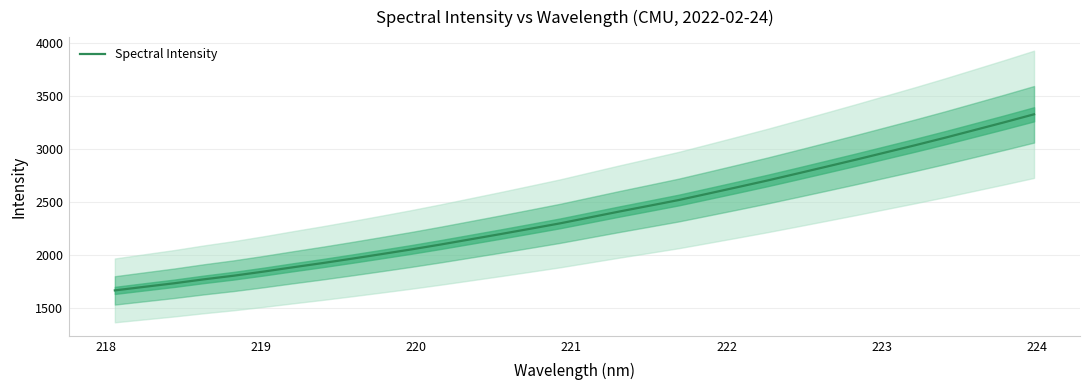

Does the chart have visible grid lines?

Yes